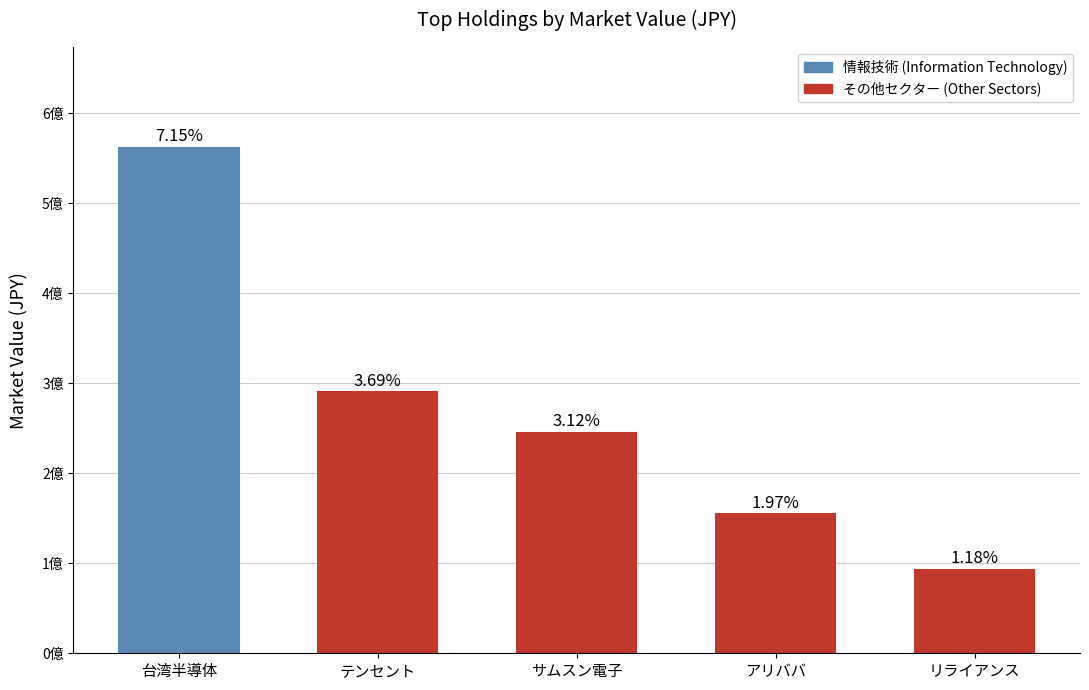

What is the change in value from サムスン電子 to リライアンス?

-151866012.2